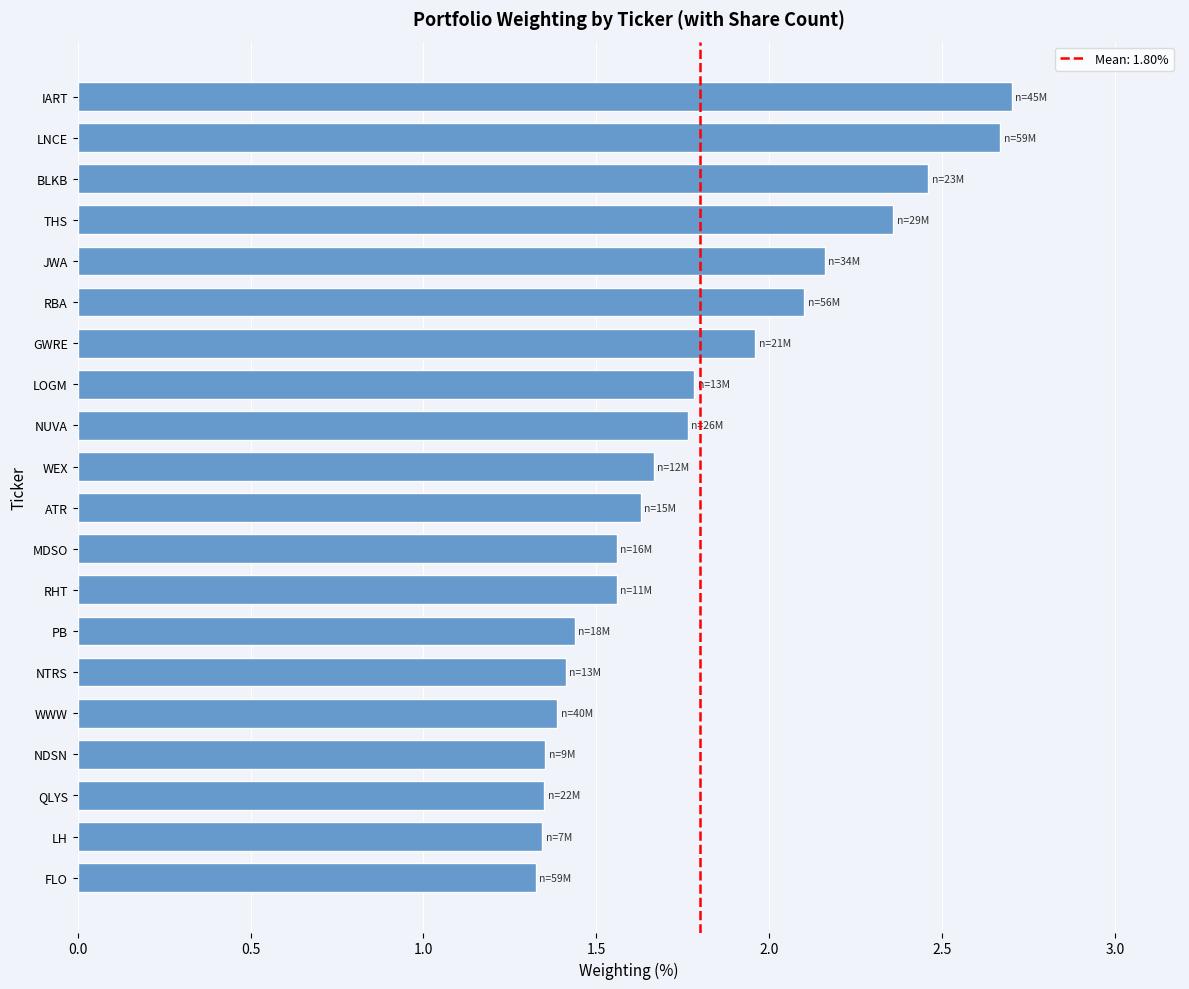

What is the sum of all values?

36.0